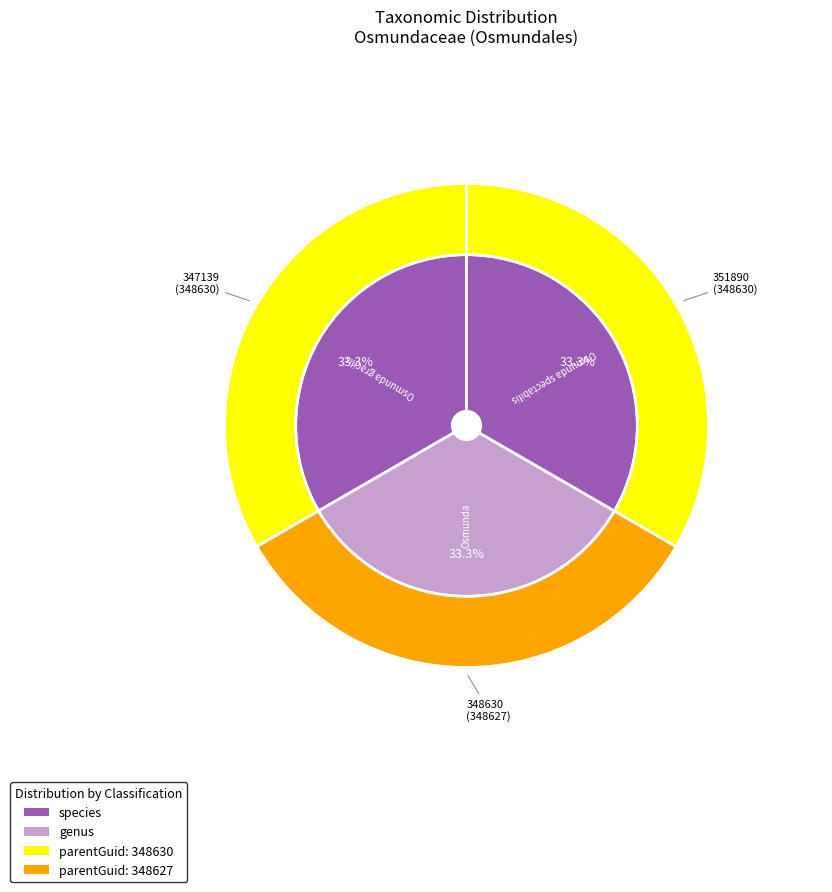

To the nearest percent, what is the combined percentage of 347139 and 351890?

67%